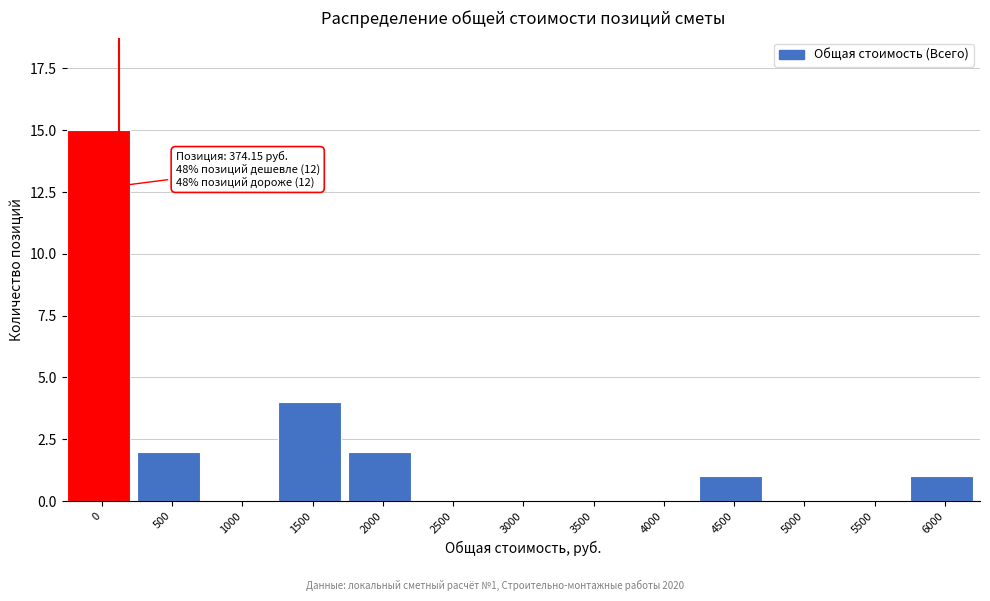

Reading right to left, list all the values displayed in this chart.

6000=1	5500=0	5000=0	4500=1	4000=0	3500=0	3000=0	2500=0	2000=2	1500=4	1000=0	500=2	0=15